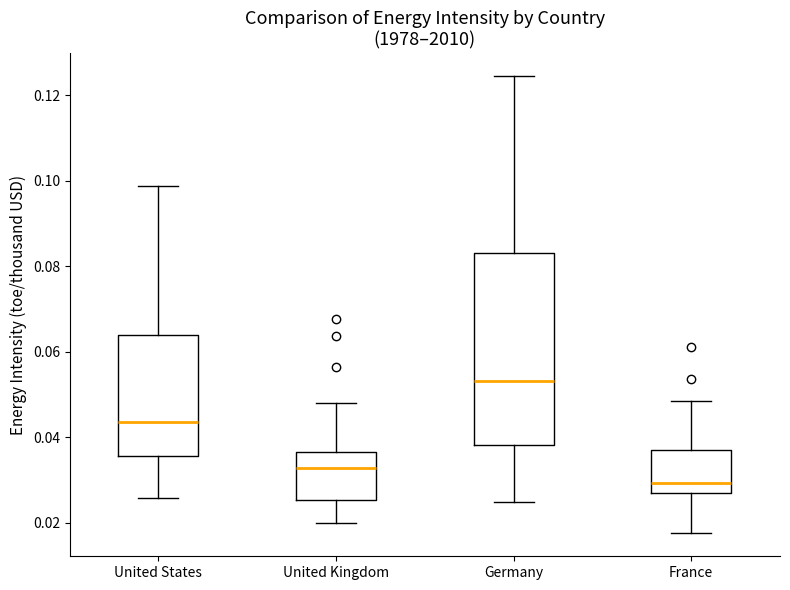

Reading left to right, read every box against the y-axis: the position of its median line, the range the box covers, and the ends of its whiskers. The values are not printed on the chart, so give them approximately, as read against the axis.

United States: median 0.044, box 0.036 to 0.064, whiskers 0.026 to 0.098
United Kingdom: median 0.032, box 0.026 to 0.036, whiskers 0.020 to 0.048
Germany: median 0.054, box 0.038 to 0.084, whiskers 0.024 to 0.124
France: median 0.030, box 0.026 to 0.038, whiskers 0.018 to 0.048